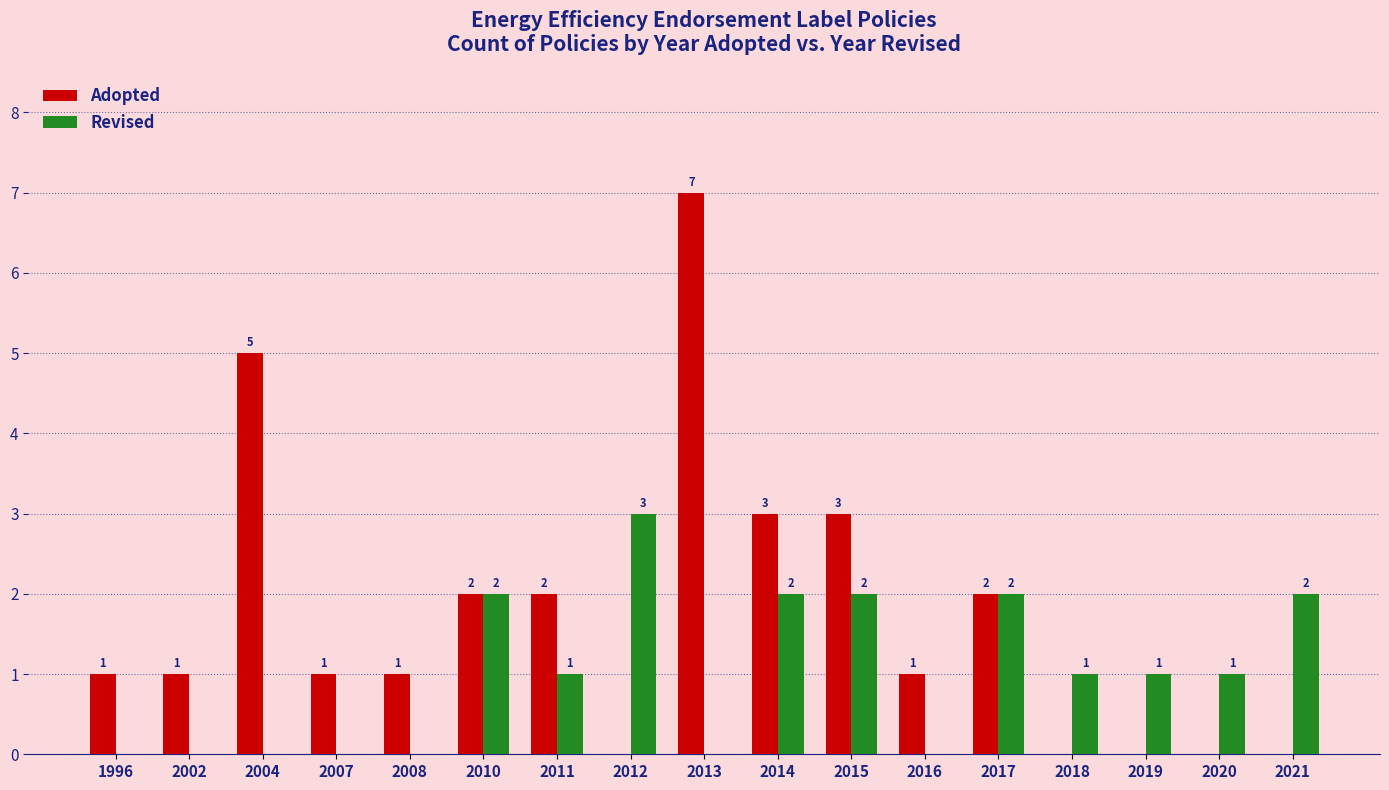

Count the number of categories in the chart.

17